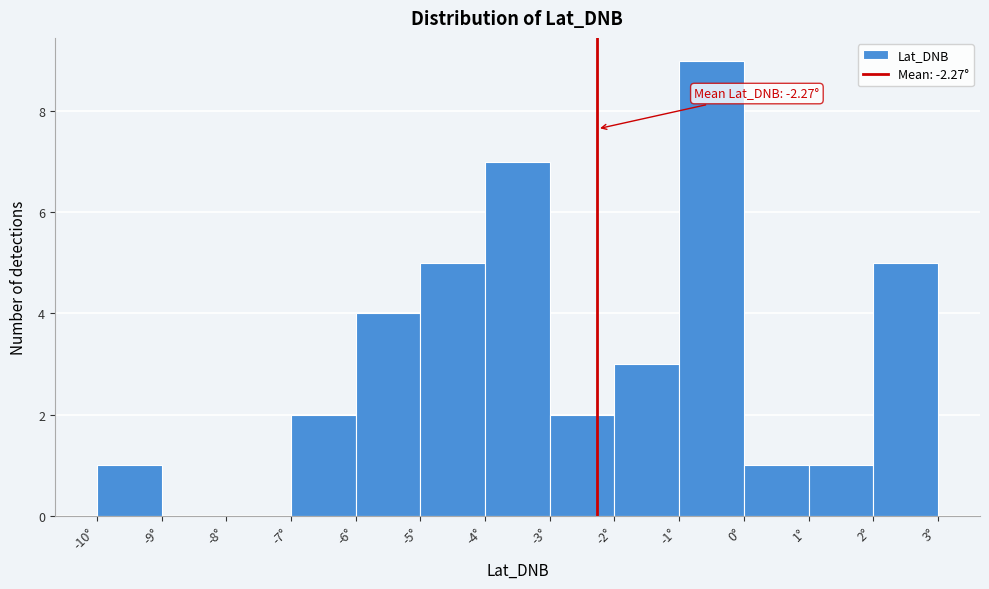

Which range on the x-axis has the tallest bar?

-1 to 0